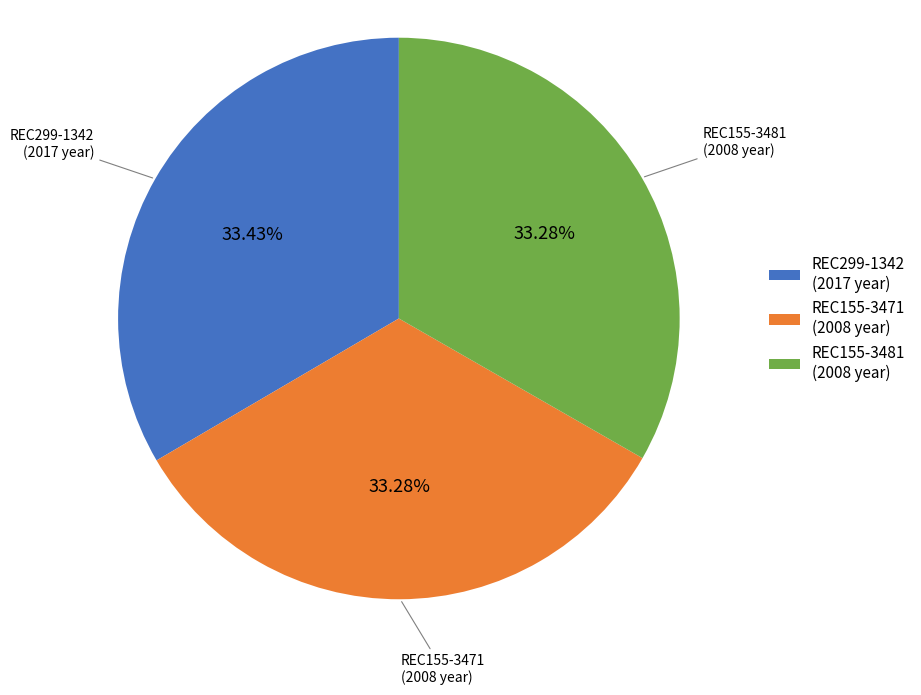

To the nearest percent, what portion does REC155-3471 represent?

33%